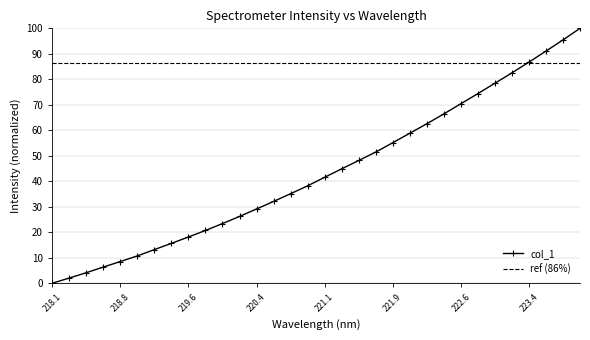

How many values exceed 41?

16